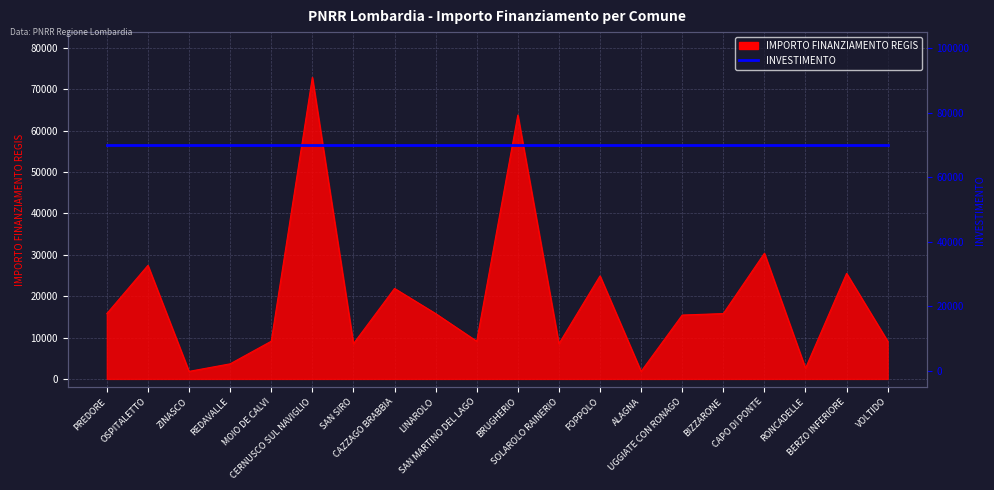

What is the change in value from REDAVALLE to FOPPOLO?

+21245